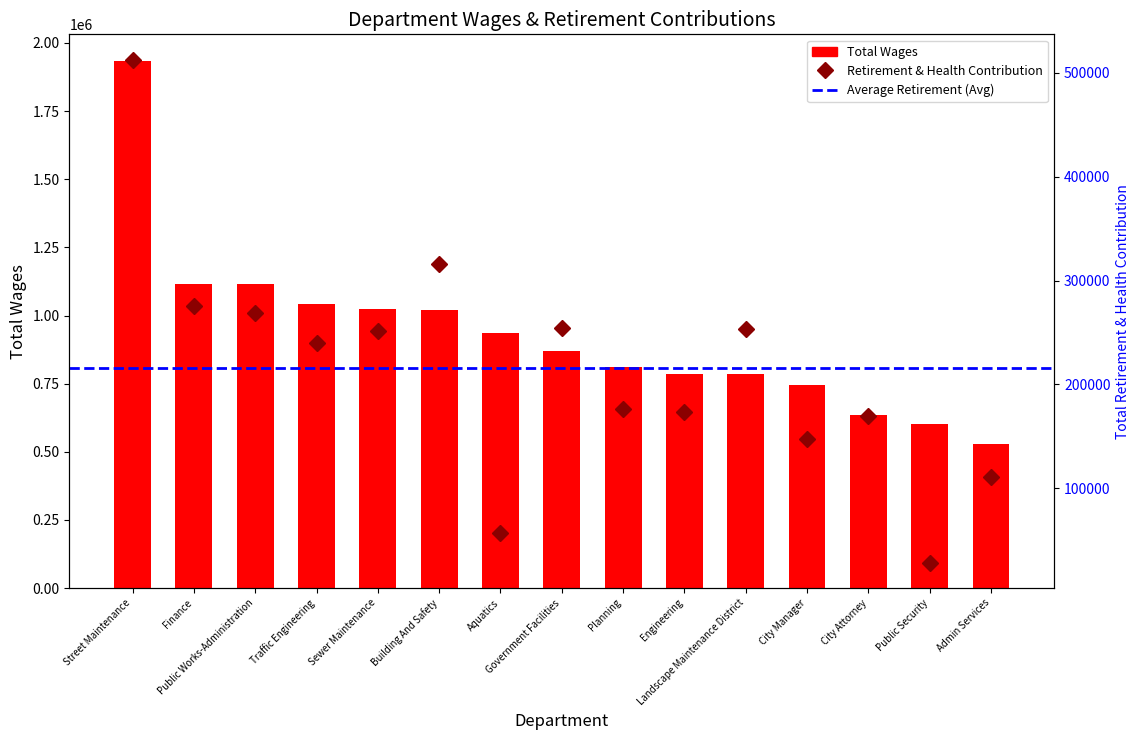

What is the spread (max minus min) of values at Engineering?

612084